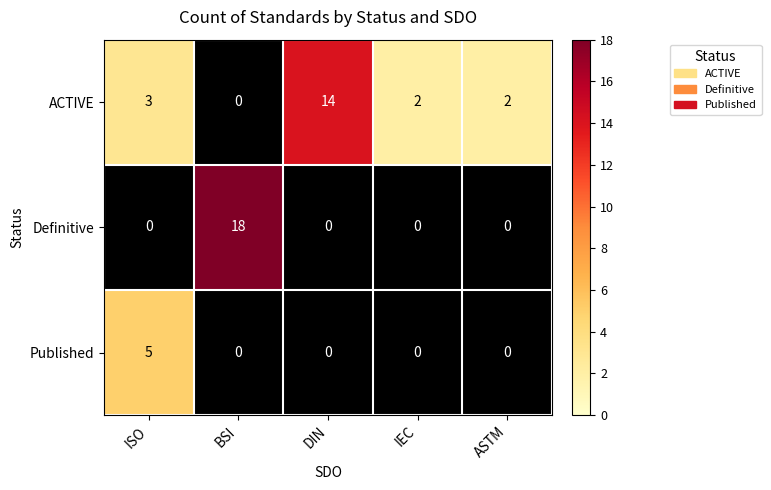

At which label does Published reach its peak?

ISO